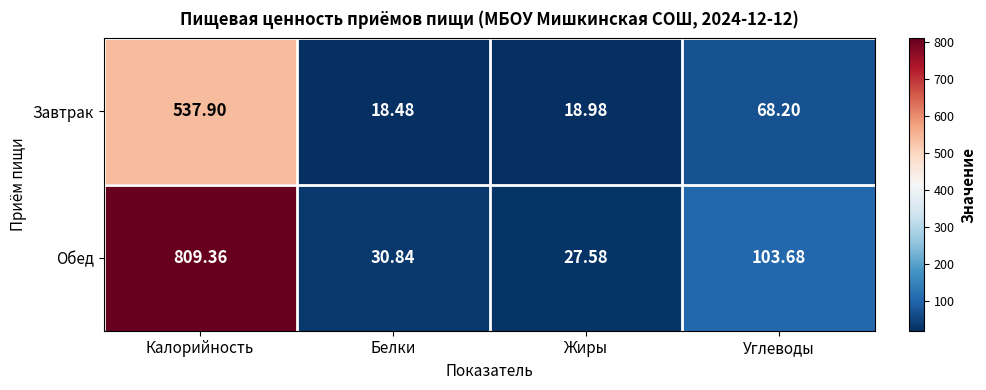

At which label is Завтрак closest to 278?

Углеводы